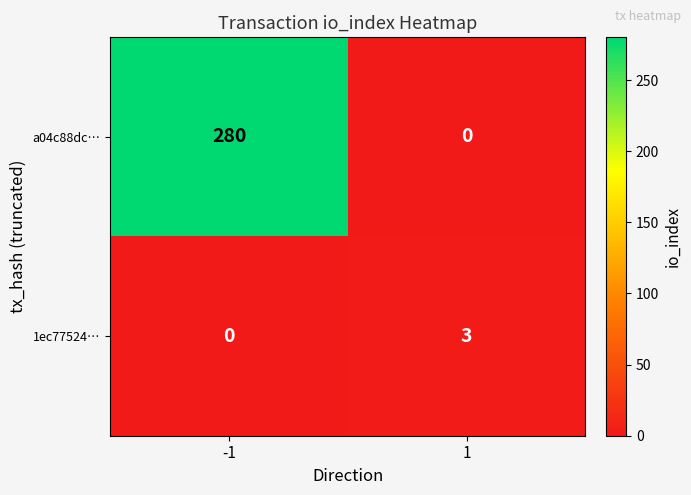

Reading left to right, extract all data points from this chart.

a04c88dc…: 280	0
1ec77524…: 0	3